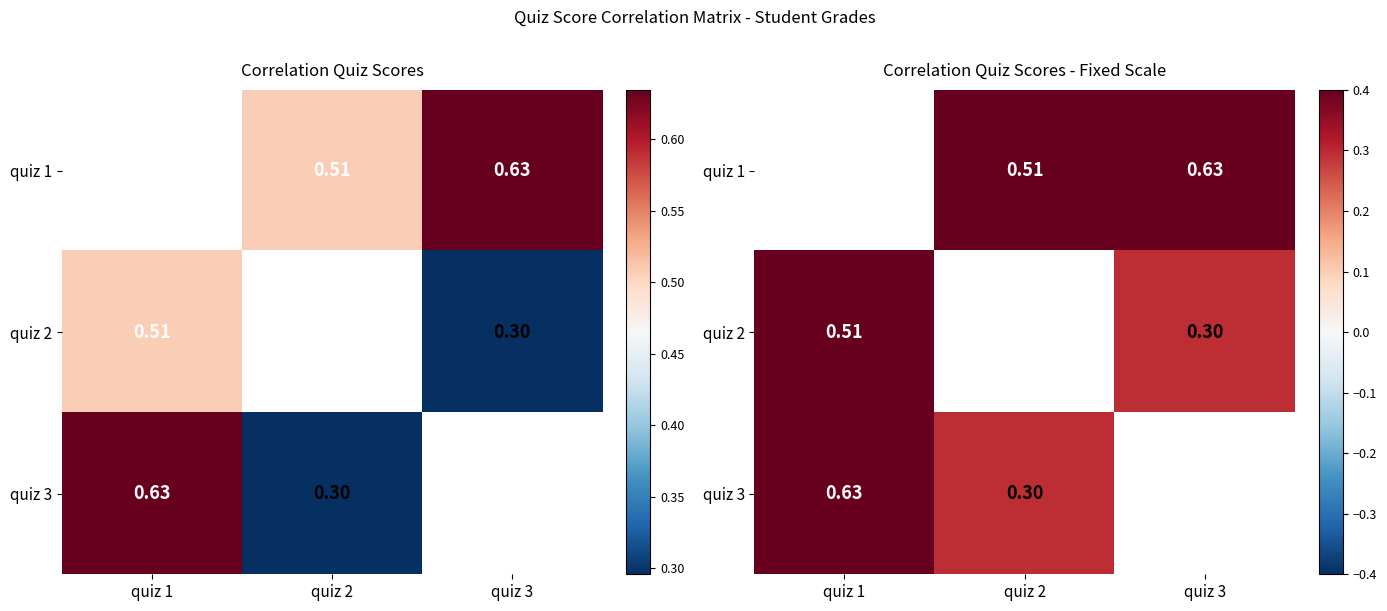

What is the difference between the maximum and minimum values in the quiz 3 series?

0.3